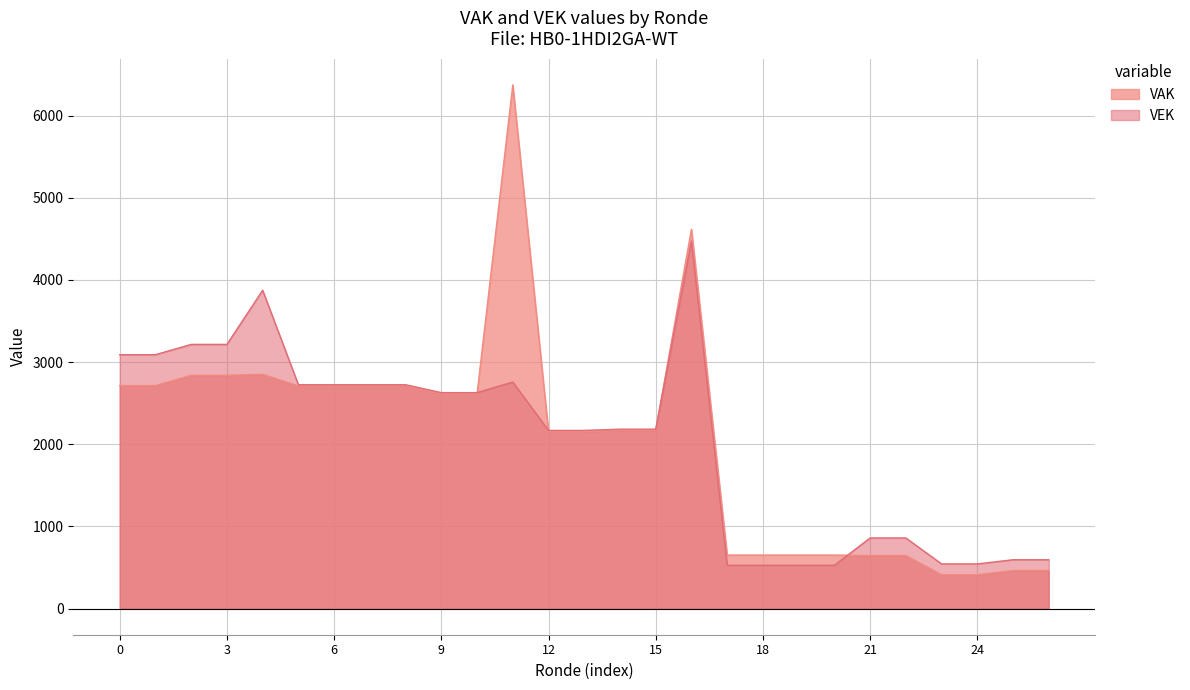

Reading right to left, transcribe all the data shown in this chart.

594	594	543	543	859	859	526	526	526	526	4471	2183	2183	2168	2168	2757	2628	2628	2724	2724	2724	2724	3874	3215	3215	3090	3090